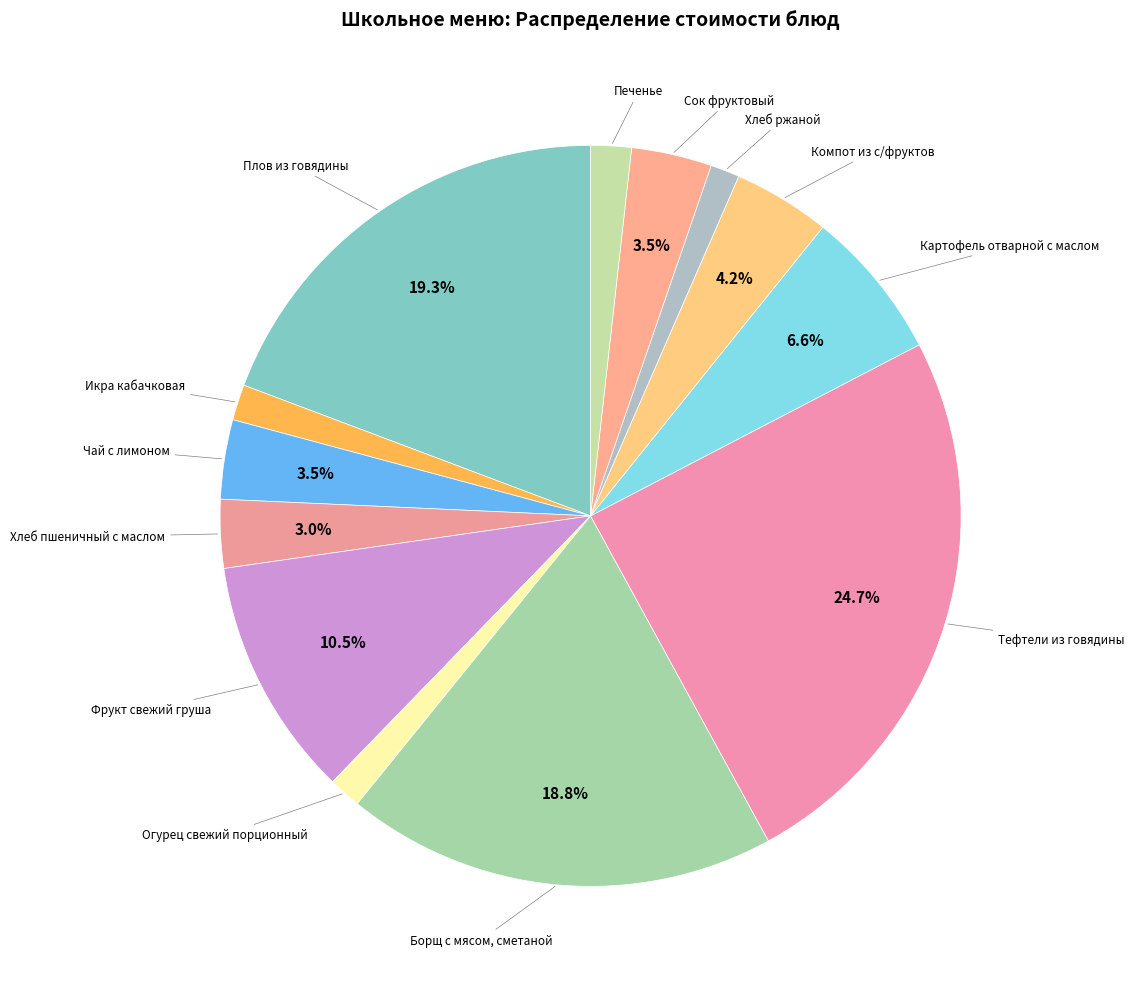

How many slices are in this pie chart?

13